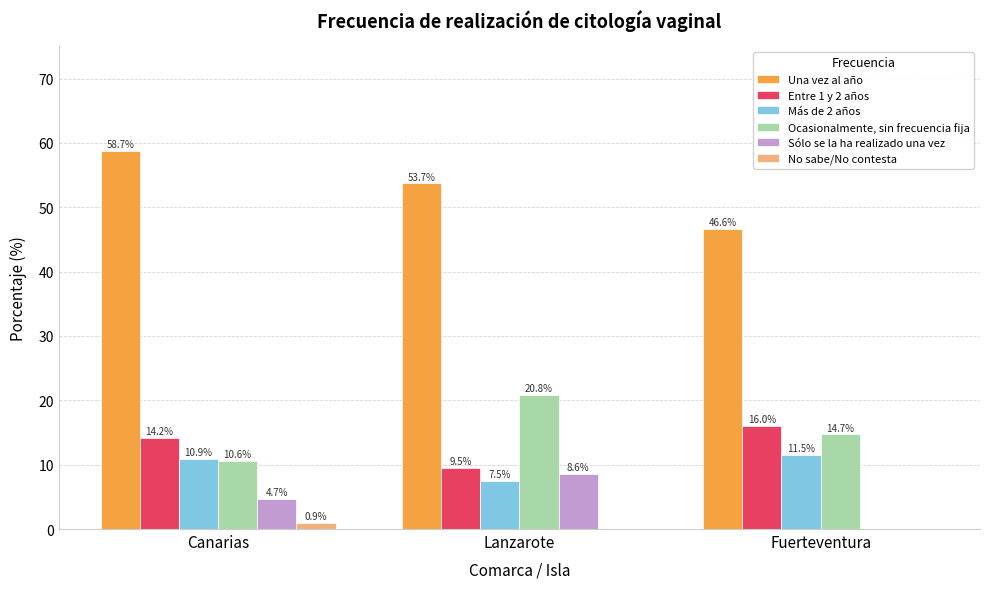

Reading left to right, what are all the values shown in this chart?

Una vez al año: Canarias=58.7	Lanzarote=53.7	Fuerteventura=46.6
Entre 1 y 2 años: Canarias=14.2	Lanzarote=9.5	Fuerteventura=16.0
Más de 2 años: Canarias=10.9	Lanzarote=7.5	Fuerteventura=11.5
Ocasionalmente, sin frecuencia fija: Canarias=10.6	Lanzarote=20.8	Fuerteventura=14.7
Sólo se la ha realizado una vez: Canarias=4.7	Lanzarote=8.6	Fuerteventura=0.0
No sabe/No contesta: Canarias=0.9	Lanzarote=0.0	Fuerteventura=0.0